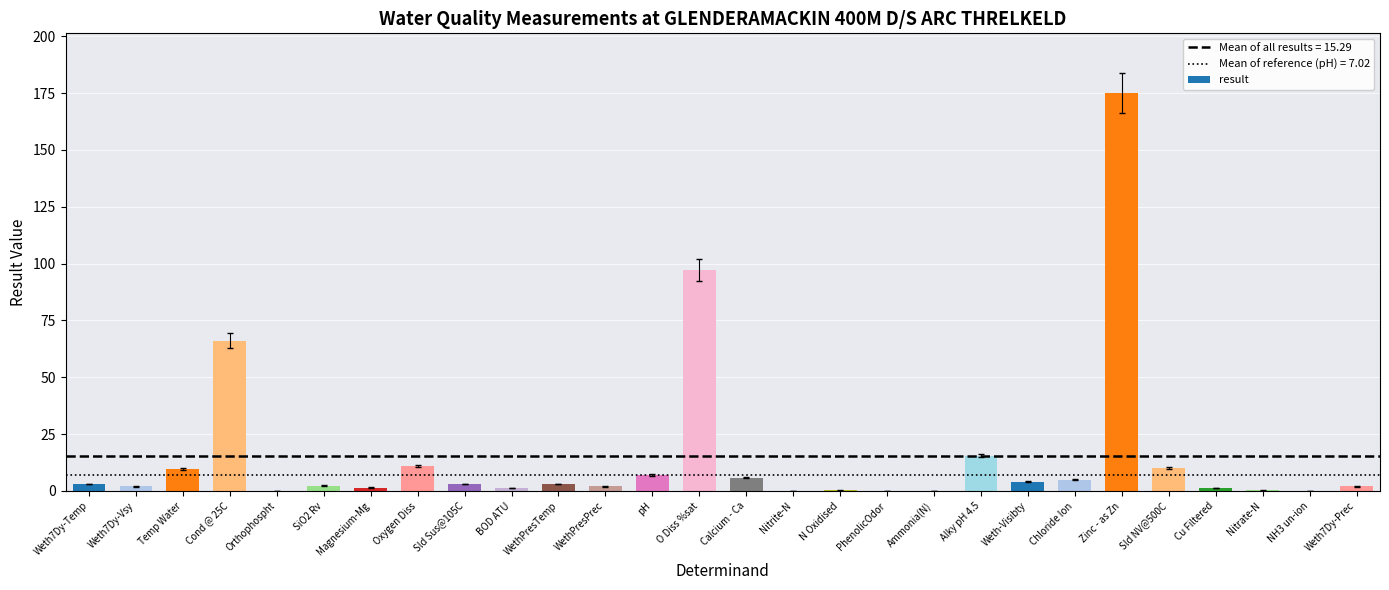

True or false: the data shows 66.0 at Cond @ 25C.

True